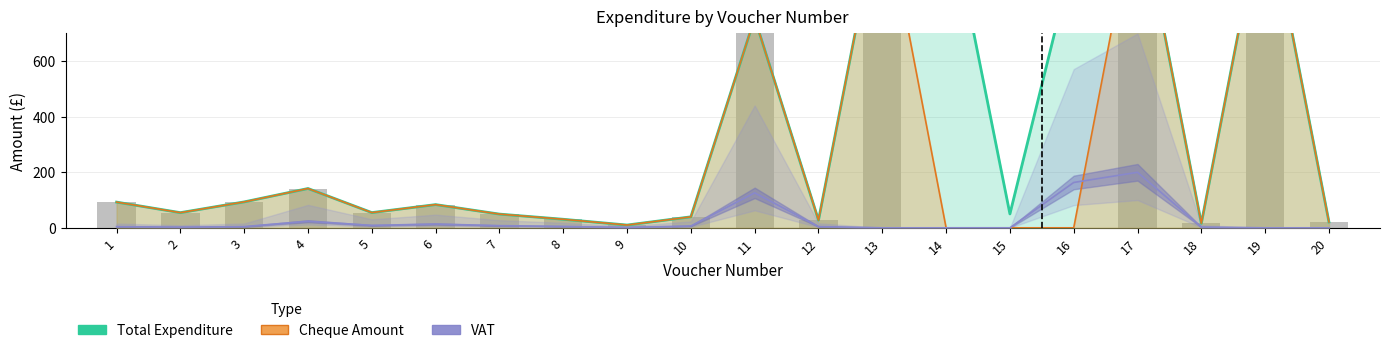

List the series in order of their peak value, highest first.

Total Expenditure, Cheque Amount, VAT